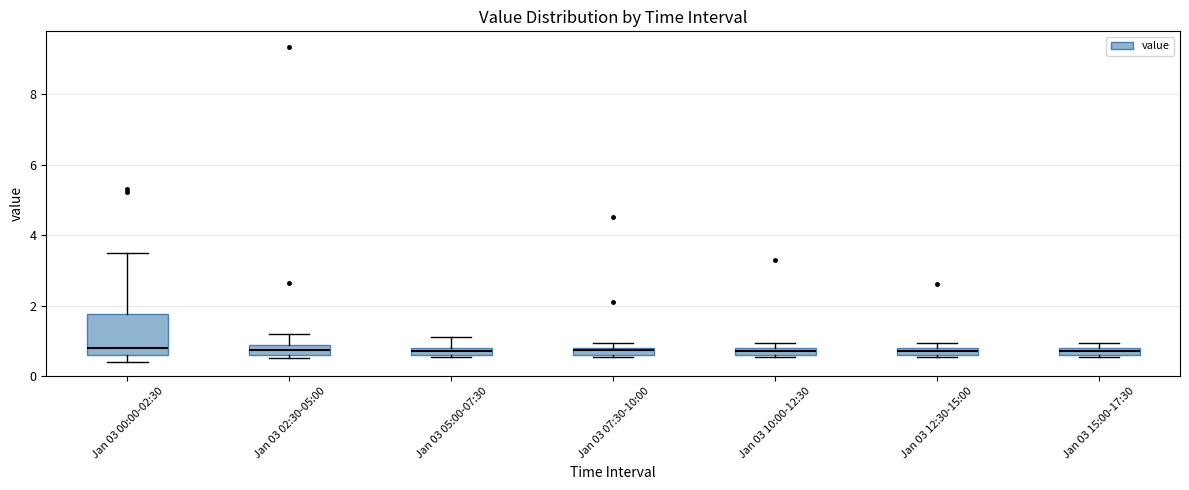

Comparing the boxes themselves (not the whiskers), which one is the tallest?

Jan 03 00:00-02:30